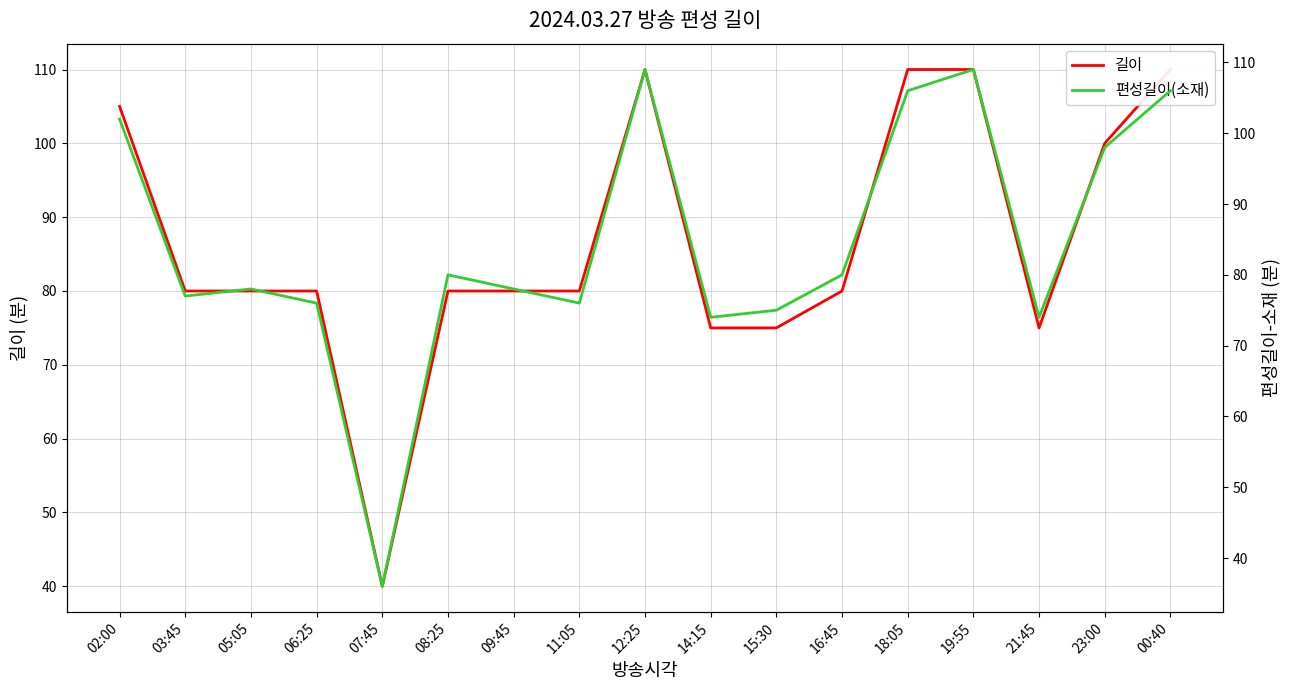

What is the approximate value of 길이 at 23:00?

100